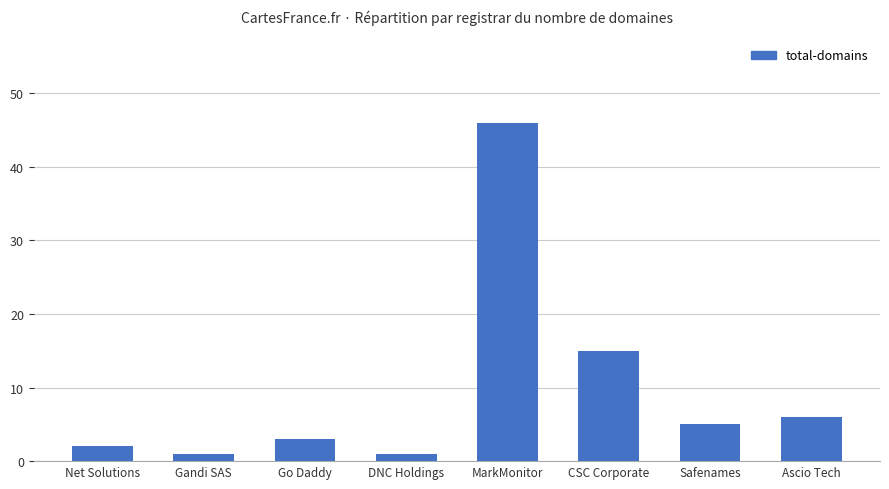

What is the value of the 3rd bar from the left?

3